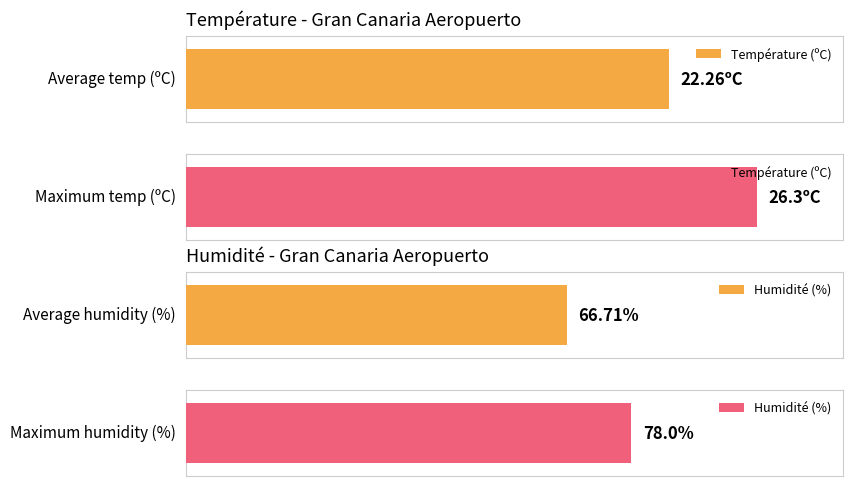

At 16:00, list the series in order from largest to smallest.

Humidité (%), Température (ºC)